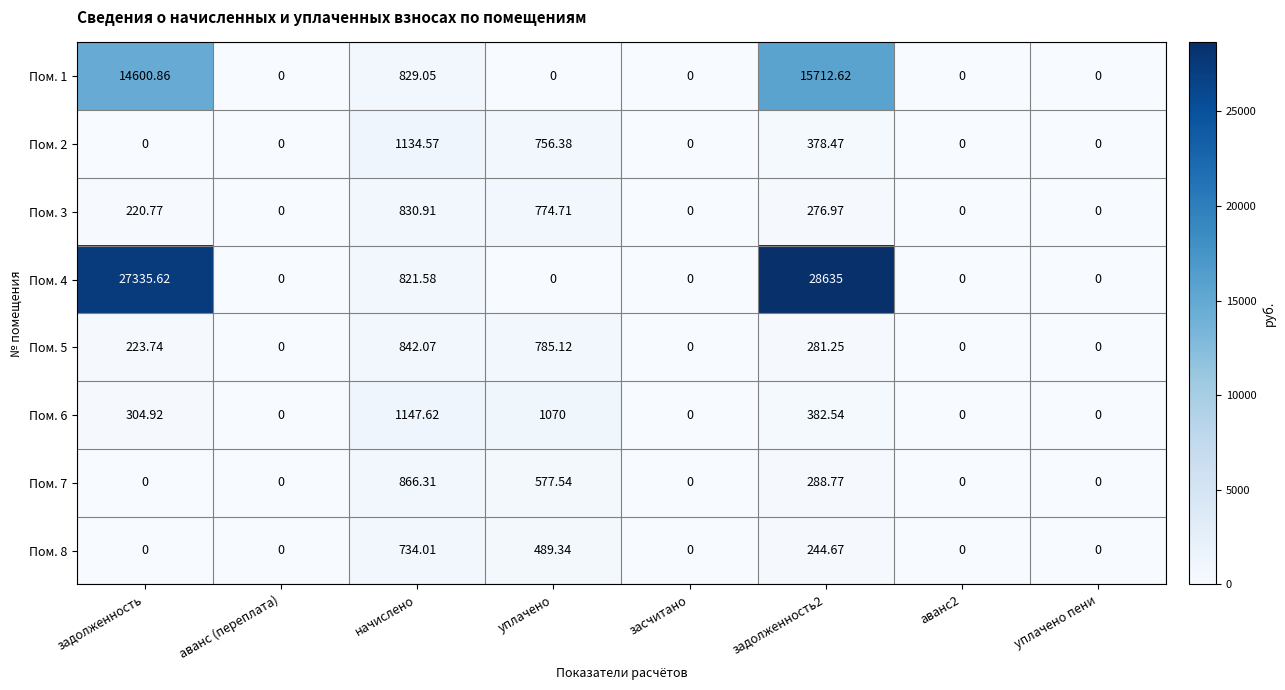

Is the value of Пом. 1 at уплачено greater than the value of Пом. 2 at уплачено?

No